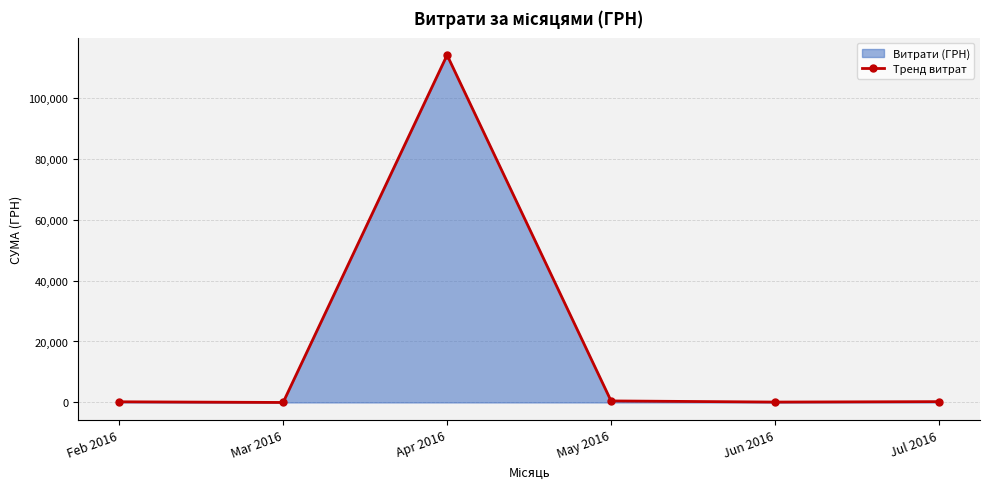

What is the average value?

19176.1